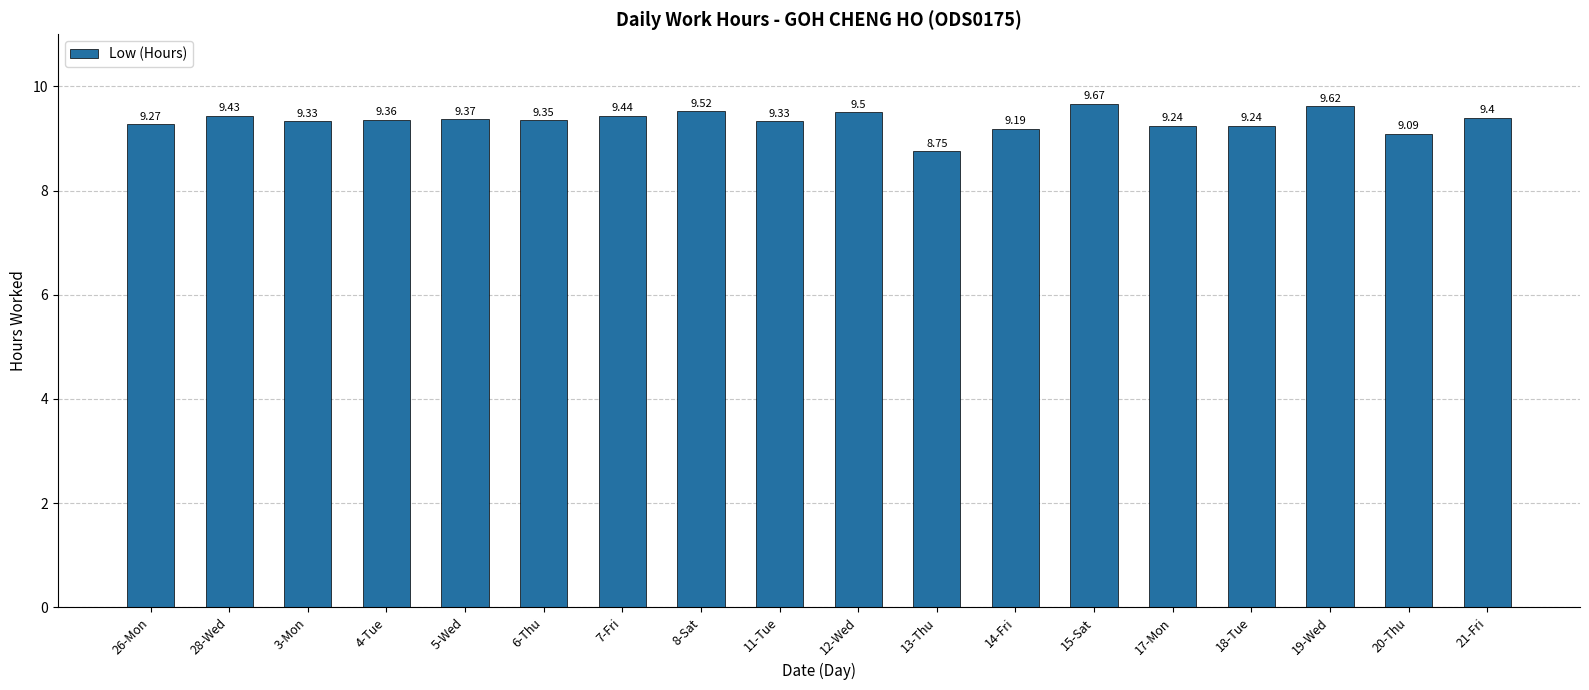

Which category has the highest value across all series?

15-Sat